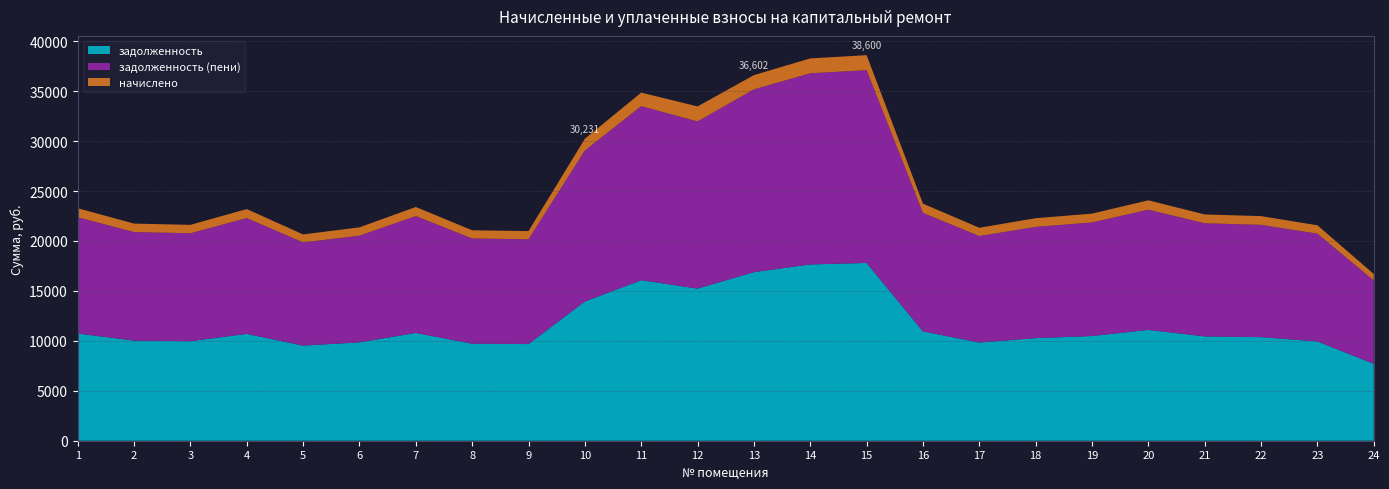

Reading left to right, list all the values displayed in this chart.

задолженность: 1=10732.8	2=10022.4	3=9964.8	4=10694.4	5=9523.2	6=9849.6	7=10790.4	8=9715.2	9=9676.8	10=13939.2	11=16070.4	12=15232.6	13=16876.8	14=17648.6	15=17798.4	16=10944.0	17=9830.4	18=10272.0	19=10483.2	20=11097.6	21=10444.8	22=10368.0	23=9945.6	24=7699.2
задолженность (пени): 1=11638.4	2=10868.0	3=10805.6	4=11596.7	5=10326.7	6=10680.7	7=11700.8	8=10534.9	9=10493.3	10=15115.3	11=17426.3	12=16734.4	13=18300.8	14=19137.8	15=19300.1	16=11867.4	17=10659.8	18=11138.7	19=11367.7	20=12034.0	21=11326.1	22=11242.8	23=10784.8	24=8348.8
начислено: 1=905.6	2=845.6	3=840.8	4=902.3	5=803.5	6=831.1	7=910.4	8=819.7	9=816.5	10=1176.1	11=1355.9	12=1501.7	13=1424.0	14=1489.1	15=1501.7	16=923.4	17=829.4	18=866.7	19=884.5	20=936.4	21=881.3	22=874.8	23=839.2	24=649.6